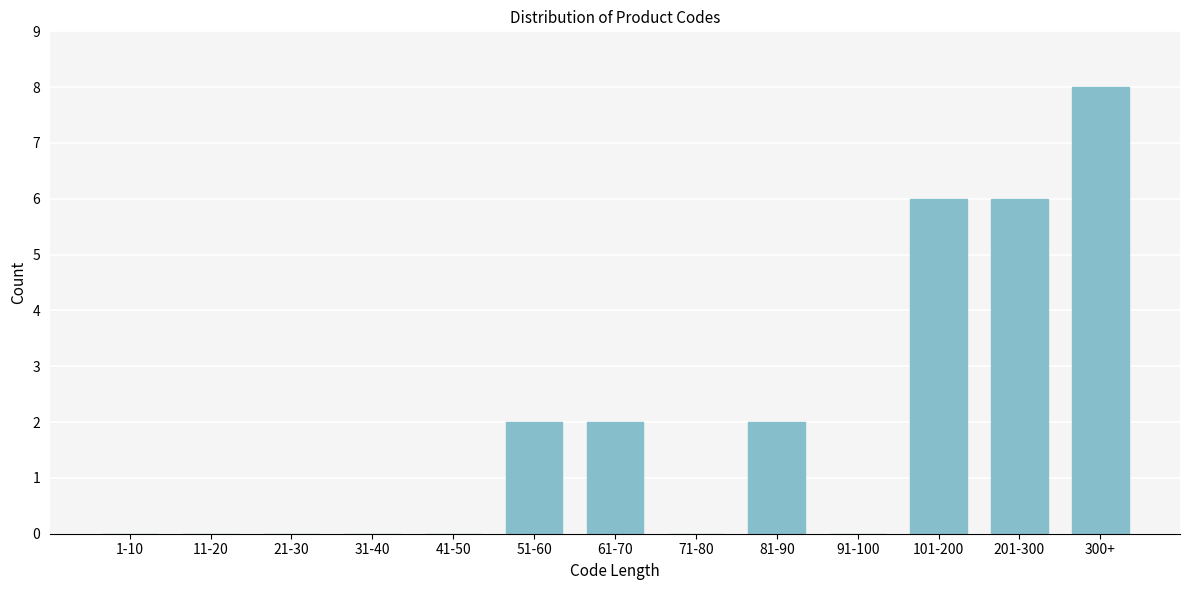

Reading left to right, transcribe all the data shown in this chart.

1-10=0	11-20=0	21-30=0	31-40=0	41-50=0	51-60=2	61-70=2	71-80=0	81-90=2	91-100=0	101-200=6	201-300=6	300+=8